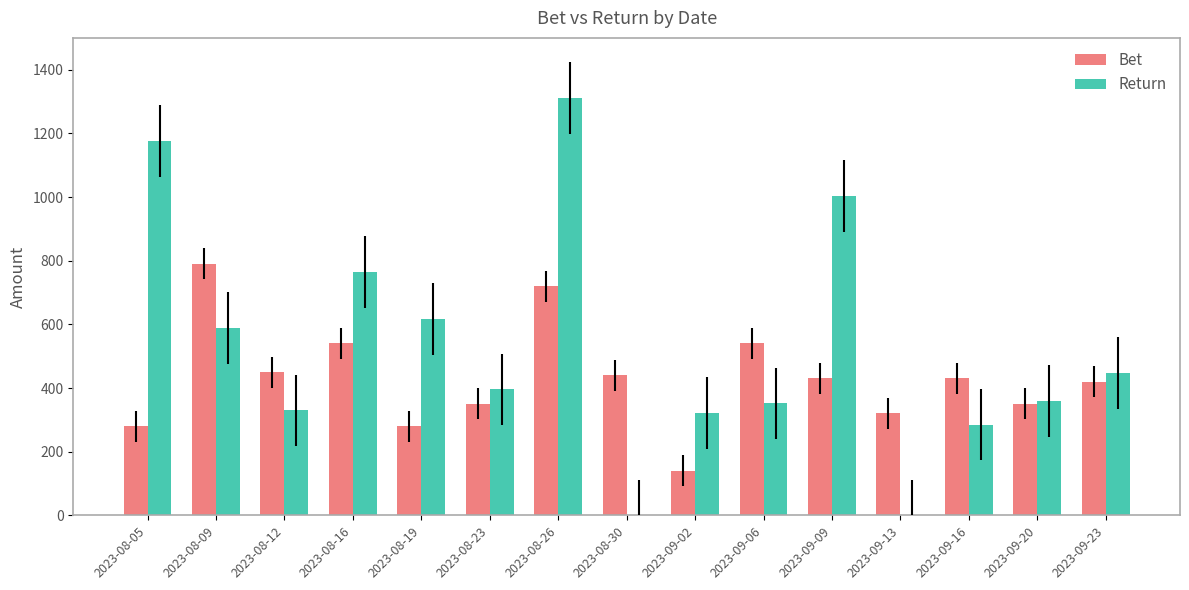

Is it true that Return equals 352.0 at 2023-09-06?

True